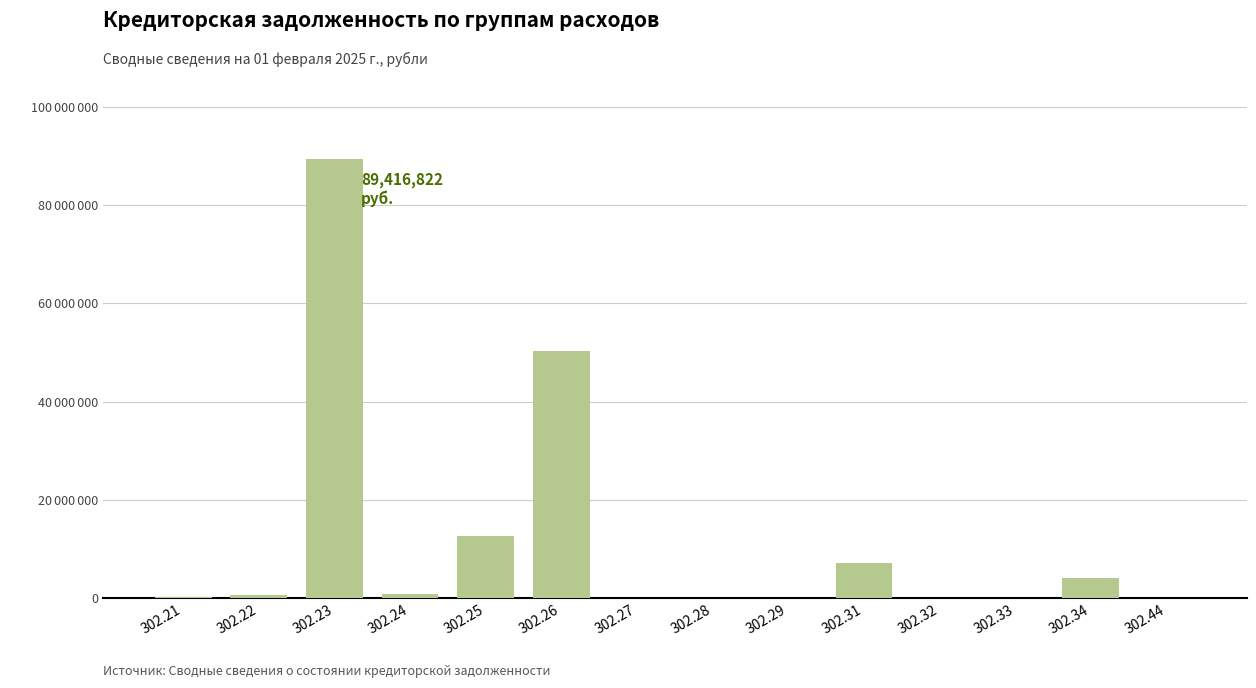

Are the bars grouped side by side (vs. stacked)?

No